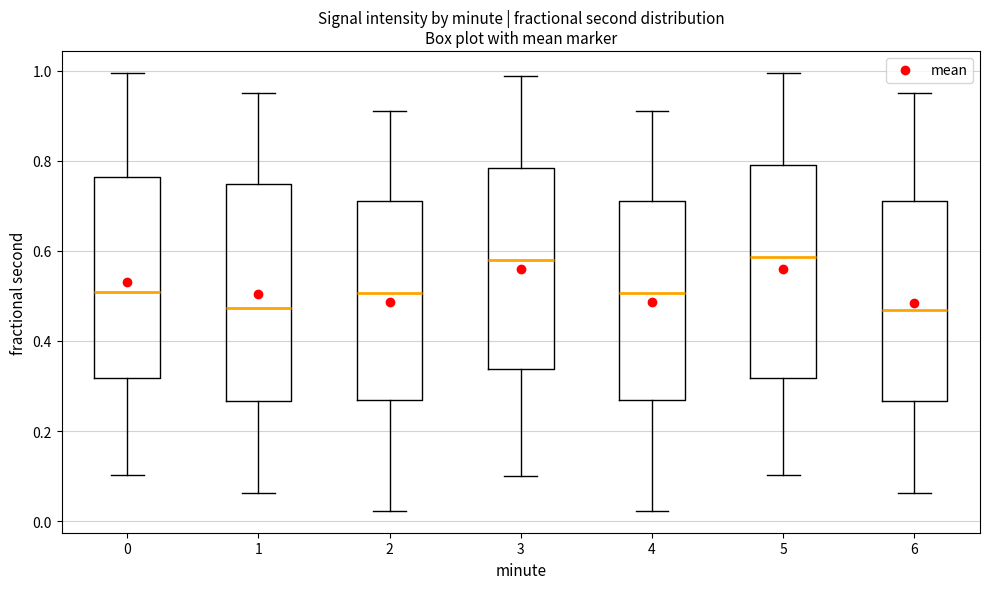

Reading left to right, read every box against the y-axis: the position of its median line, the range the box covers, and the ends of its whiskers. The values are not printed on the chart, so give them approximately, as read against the axis.

0: median 0.50, box 0.32 to 0.76, whiskers 0.10 to 1.00
1: median 0.48, box 0.26 to 0.74, whiskers 0.06 to 0.96
2: median 0.50, box 0.26 to 0.72, whiskers 0.02 to 0.92
3: median 0.58, box 0.34 to 0.78, whiskers 0.10 to 0.98
4: median 0.50, box 0.26 to 0.72, whiskers 0.02 to 0.92
5: median 0.58, box 0.32 to 0.80, whiskers 0.10 to 1.00
6: median 0.46, box 0.26 to 0.72, whiskers 0.06 to 0.96